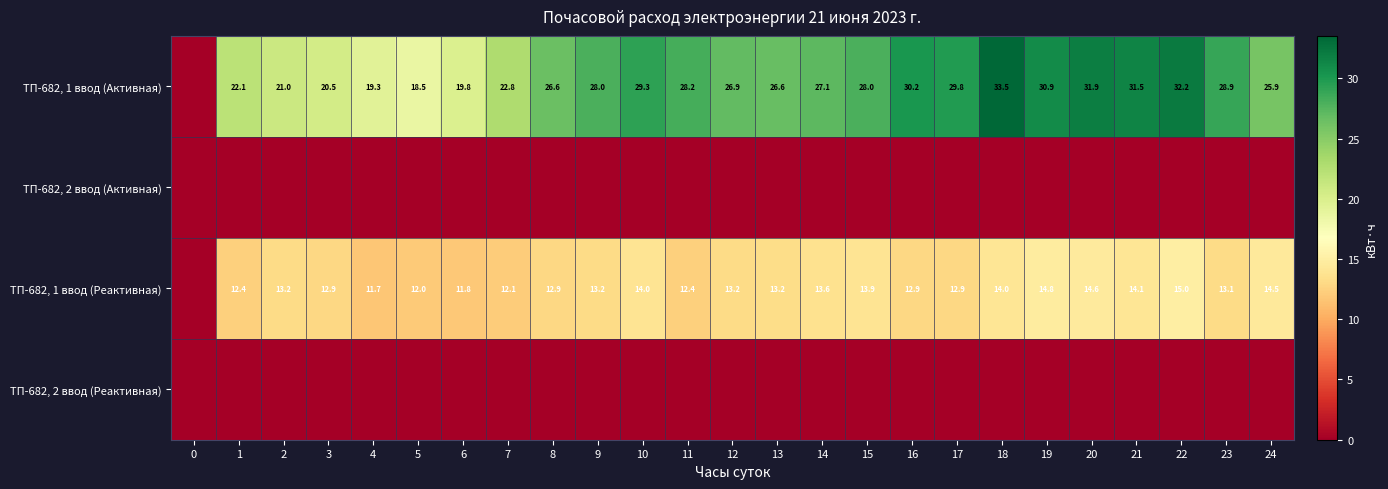

Is the value of ТП-682, 1 ввод (Реактивная) at 24 greater than the value of ТП-682, 1 ввод (Активная) at 19?

No